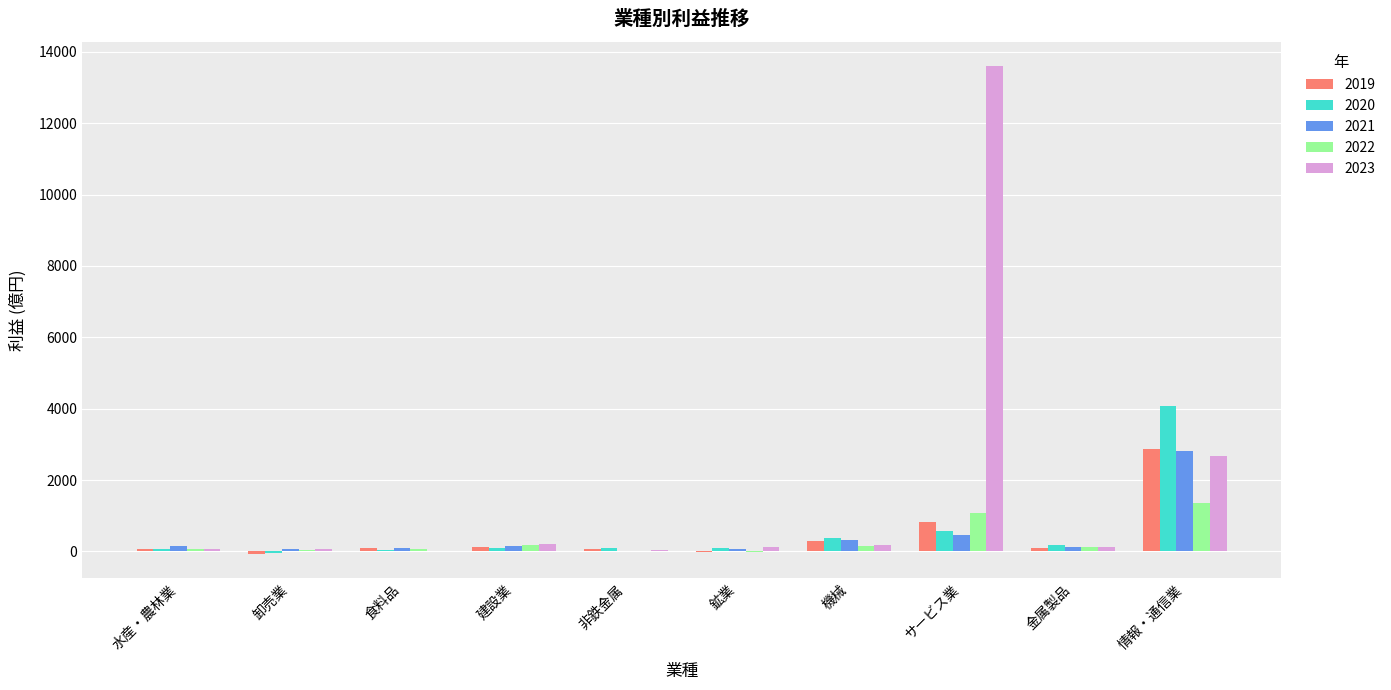

Where does the 2022 series first go above 118?

建設業